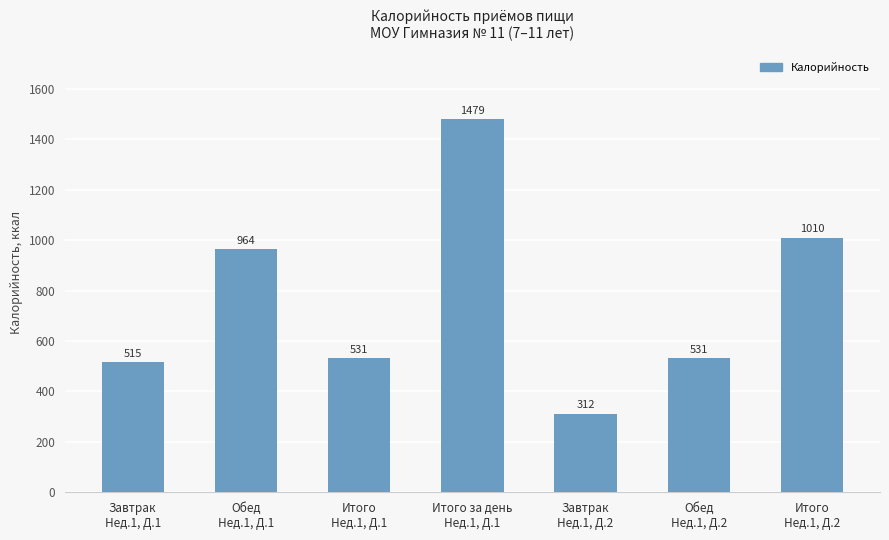

What position from the right is Завтрак
Нед.1, Д.2?

3